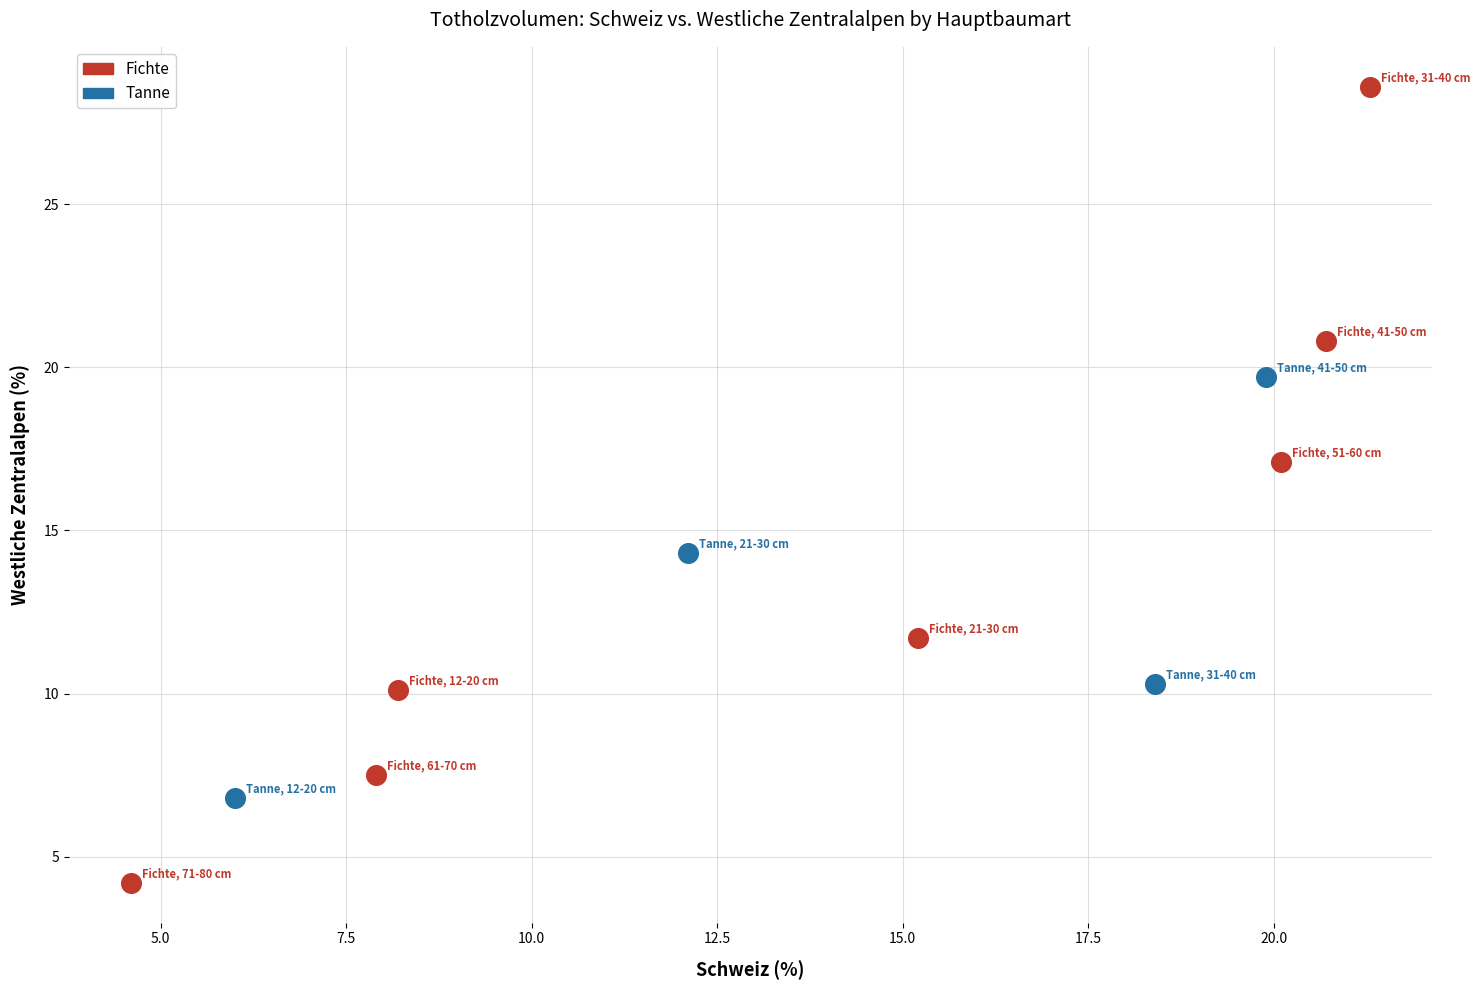

Which series has the widest spread of Y values?

Fichte